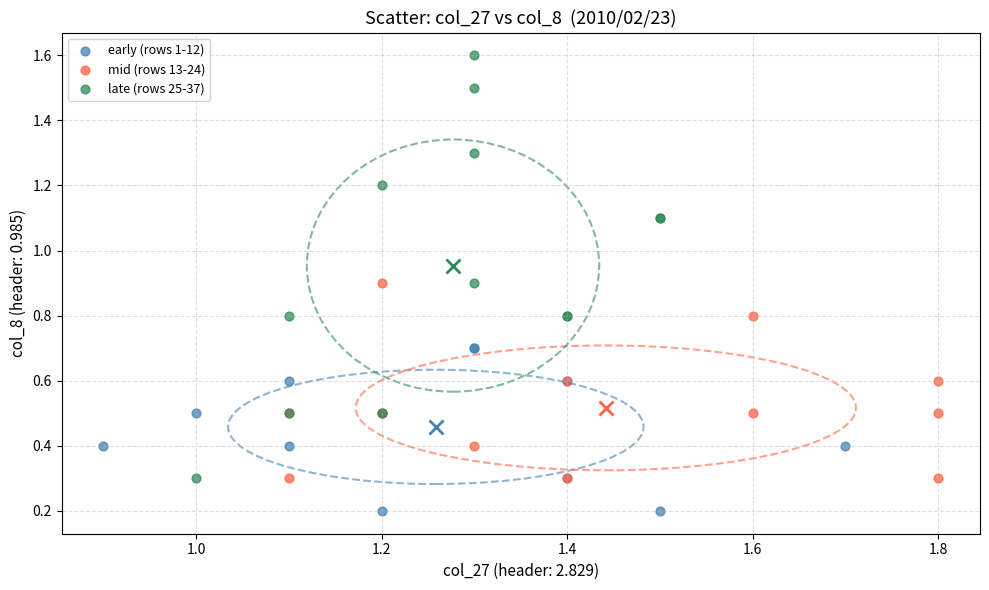

Which series has the largest Y range (max minus min)?

late (rows 25-37)